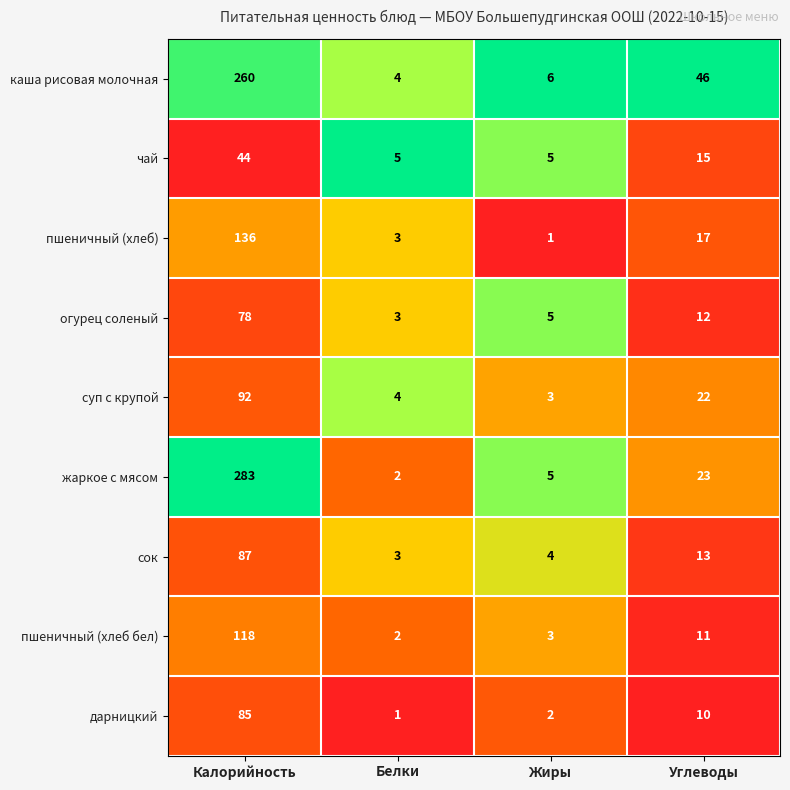

How many series are shown in this chart?

9